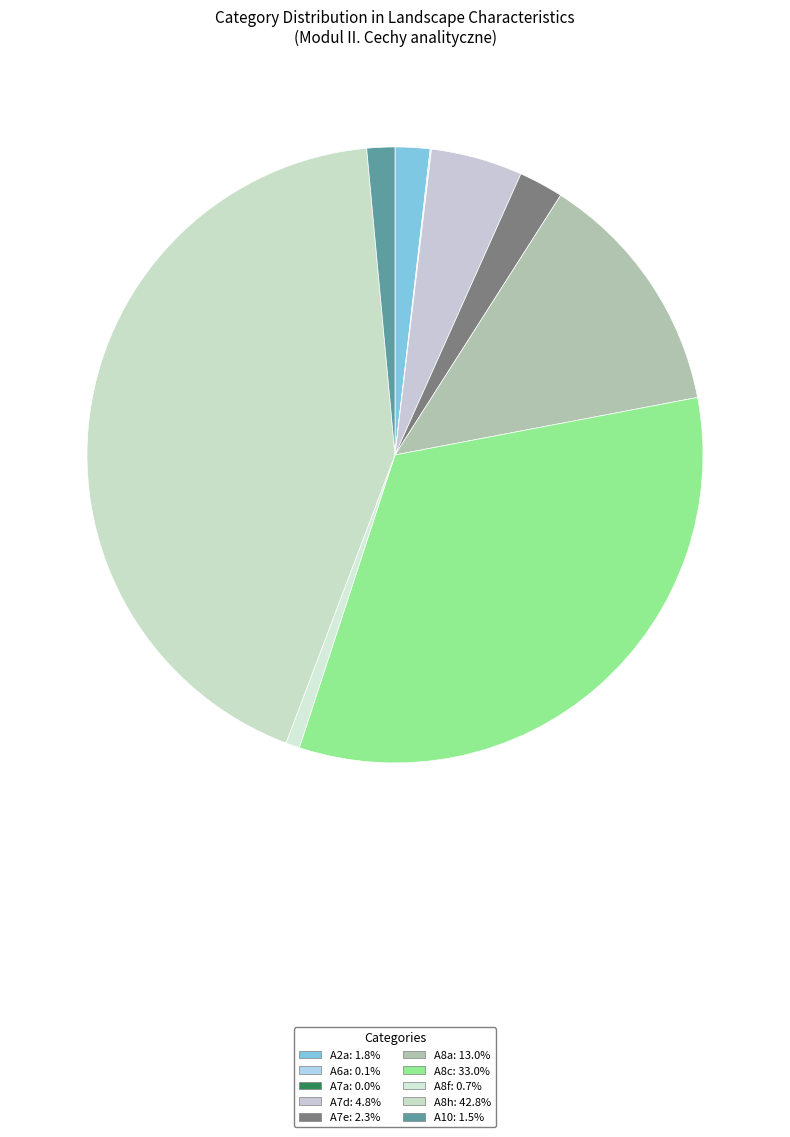

To the nearest percent, what portion does A7d represent?

5%